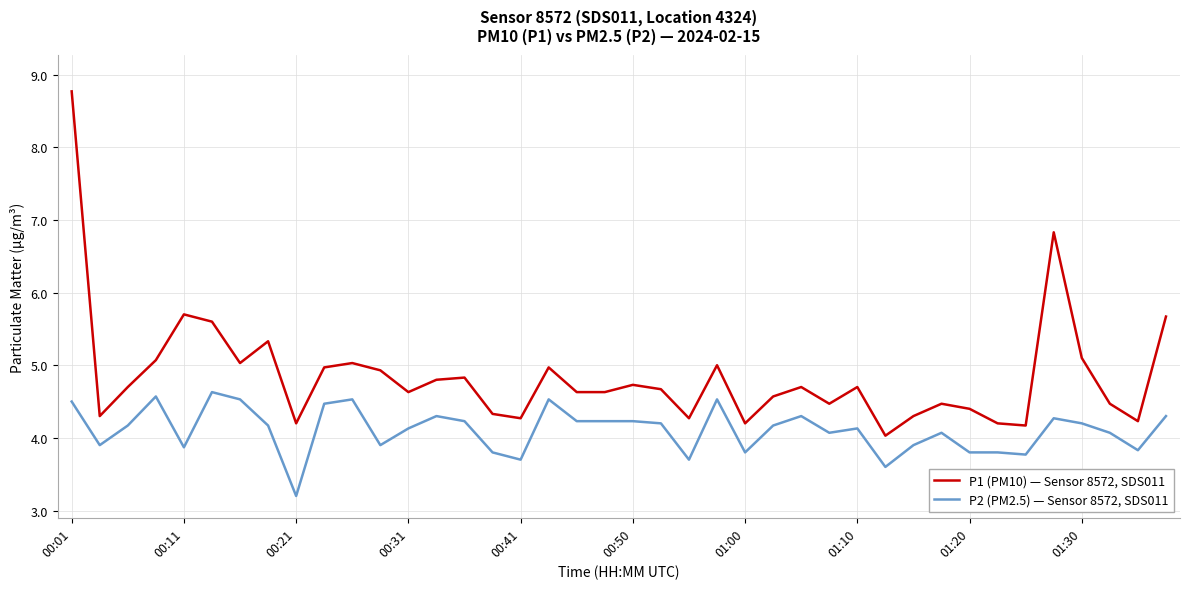

Rank the series by their maximum value, from lowest to highest.

P2 (PM2.5) — Sensor 8572, SDS011, P1 (PM10) — Sensor 8572, SDS011